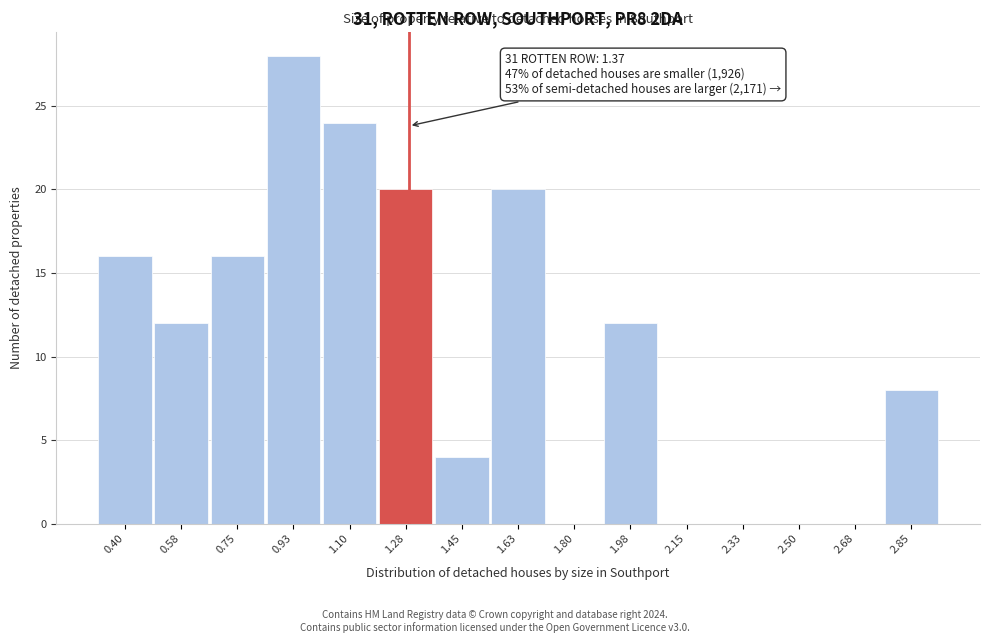

Reading left to right, list all the values displayed in this chart.

0.40=16	0.58=12	0.75=16	0.93=28	1.10=24	1.28=20	1.45=4	1.63=20	1.80=0	1.98=12	2.15=0	2.33=0	2.50=0	2.68=0	2.85=8